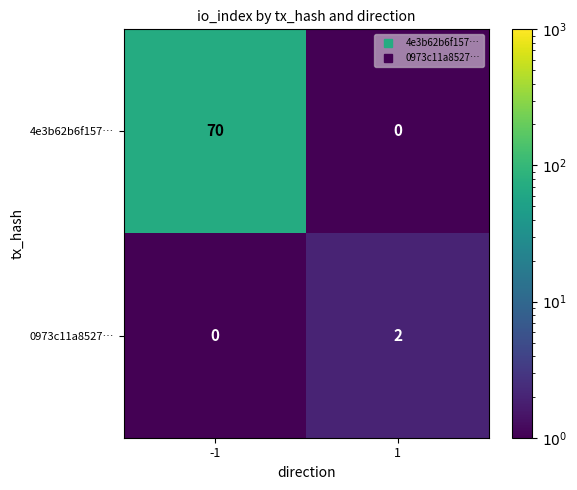

Reading right to left, transcribe all the data shown in this chart.

4e3b62b6f157…: 1=0	-1=70
0973c11a8527…: 1=2	-1=0